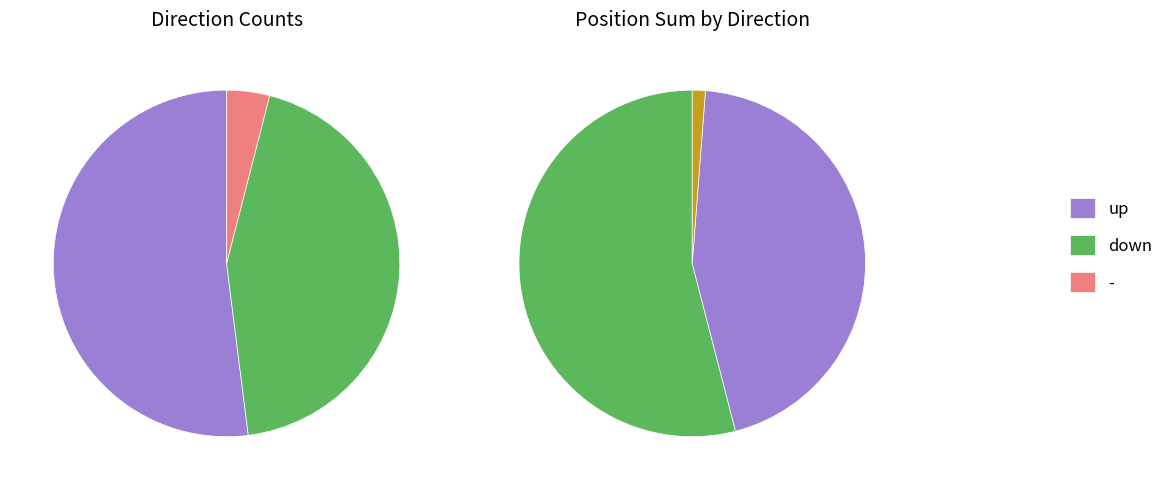

To the nearest percent, what percentage of the pie is -?

4%